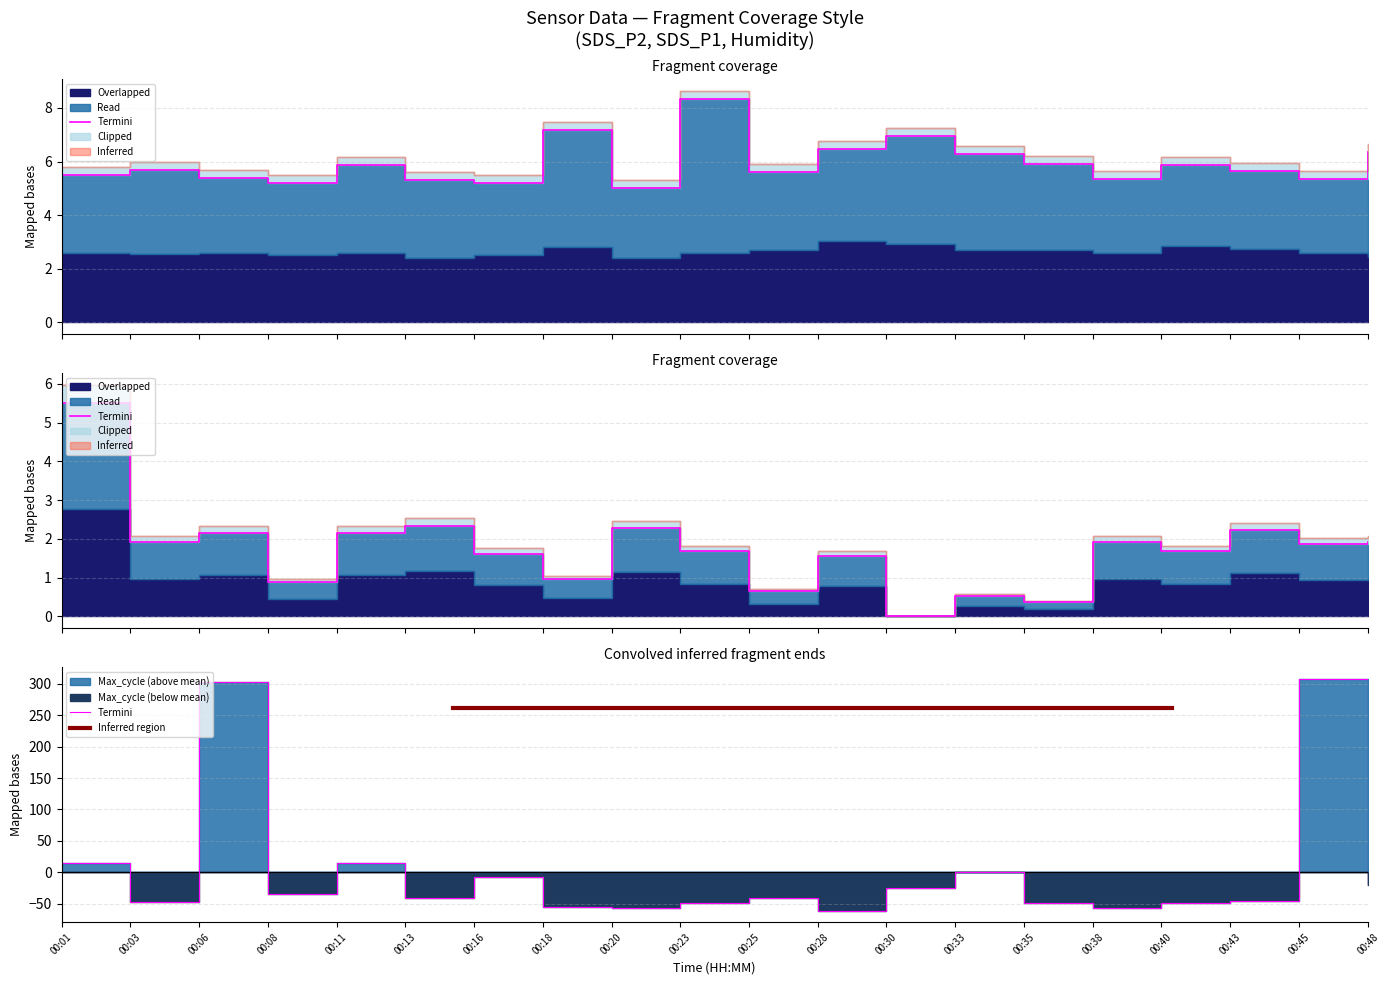

Which series has the widest spread of values?

Max_cycle